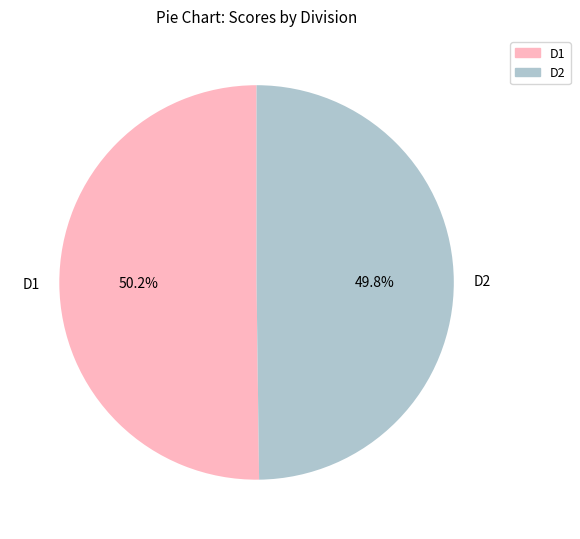

What is the total percentage of D2 and D1?

100.0%